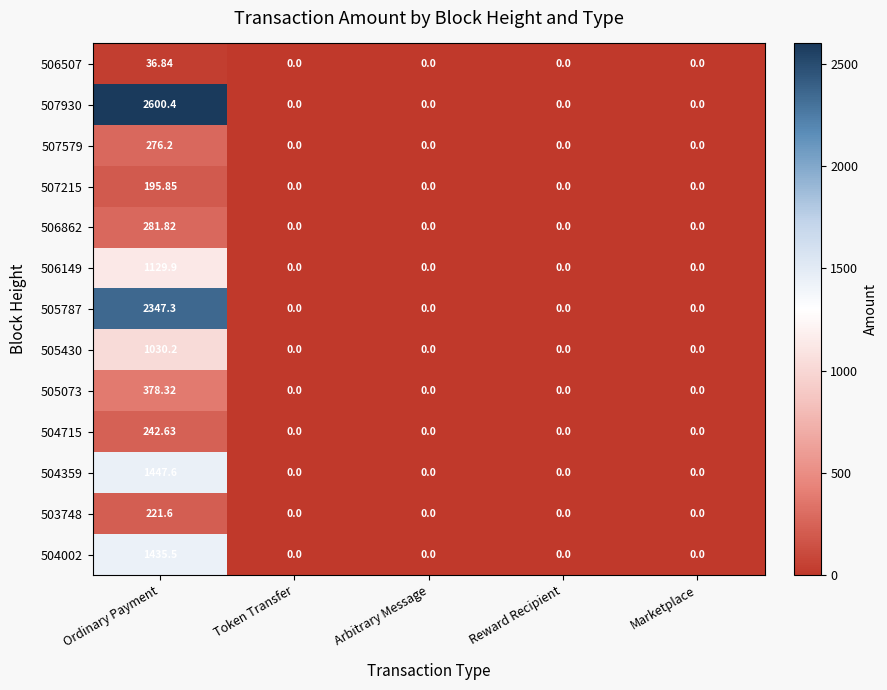

Rank the series by their maximum value, from lowest to highest.

506507, 507215, 503748, 504715, 507579, 506862, 505073, 505430, 506149, 504002, 504359, 505787, 507930